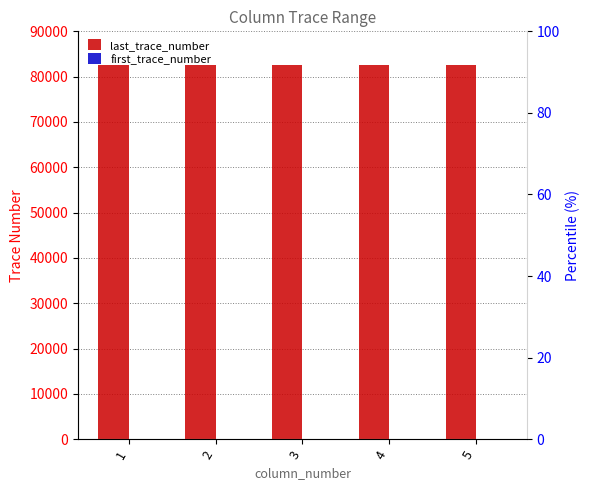

Which series changed the most between 2 and 5?

last_trace_number